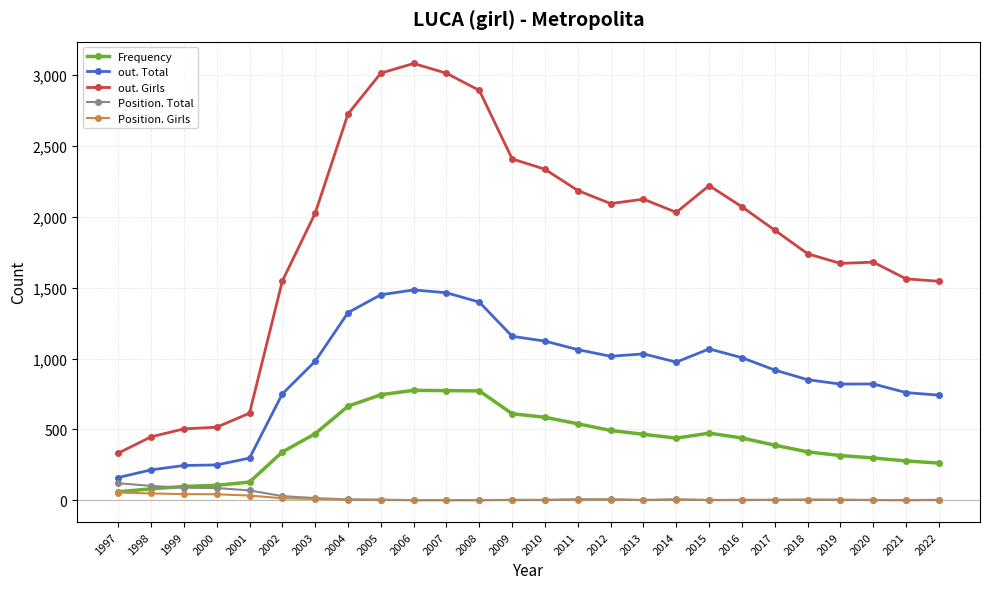

What is the minimum value shown in the chart?

1